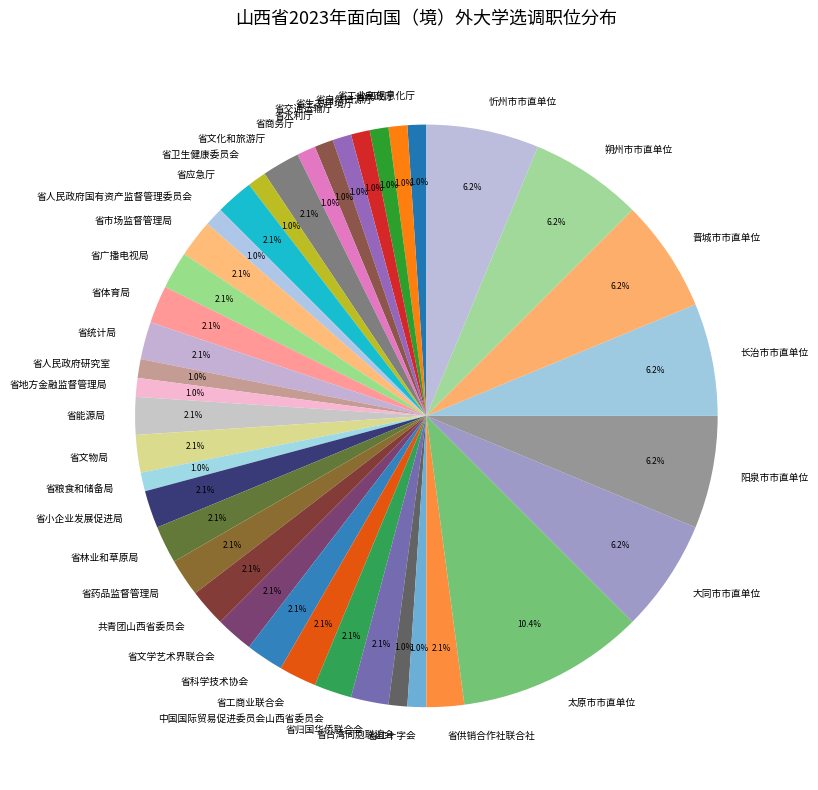

What portion of the pie excludes 省卫生健康委员会?

99.0%